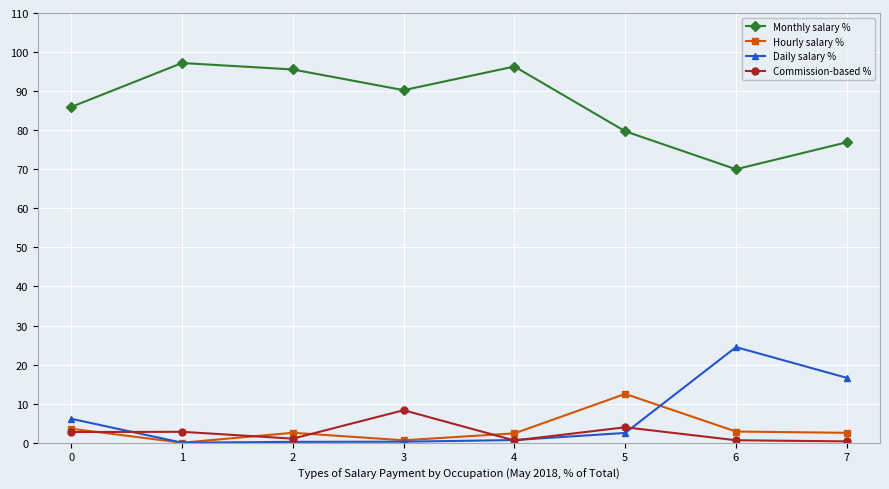

Which category has the highest value in the Hourly salary % series?

5